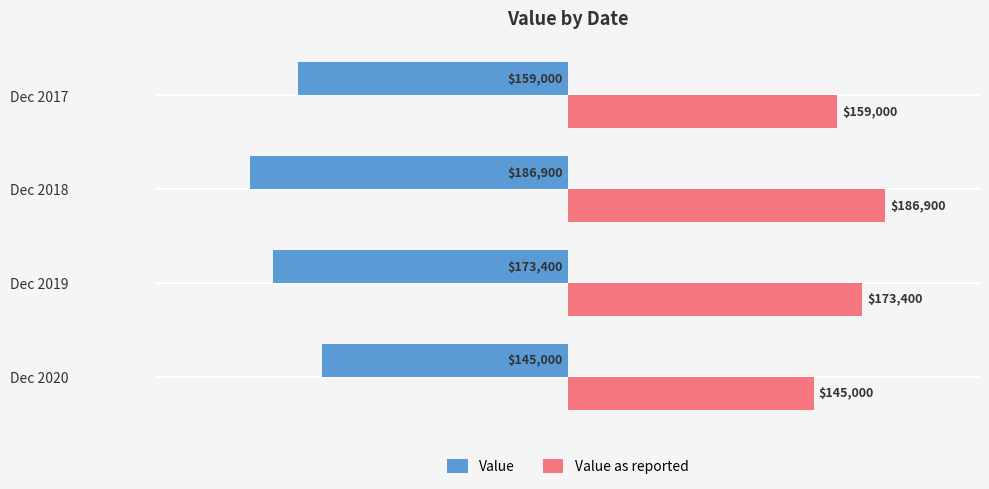

What are all the series names shown in the legend?

Value, Value as reported